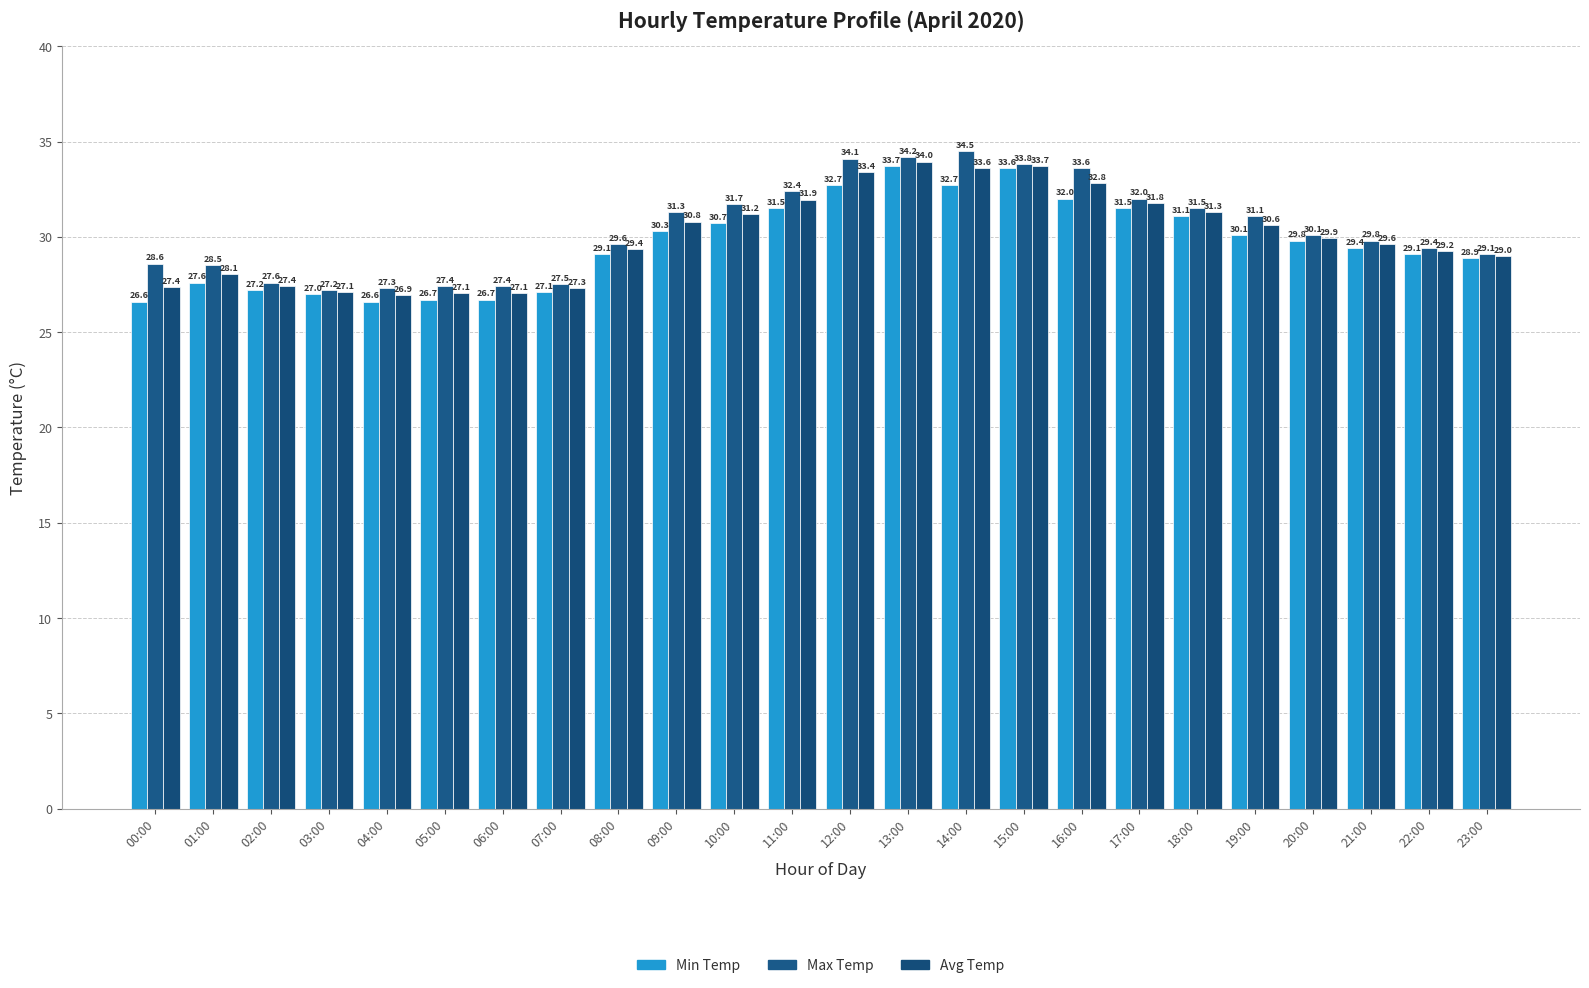

At which category does the chart reach its peak across all series?

14:00